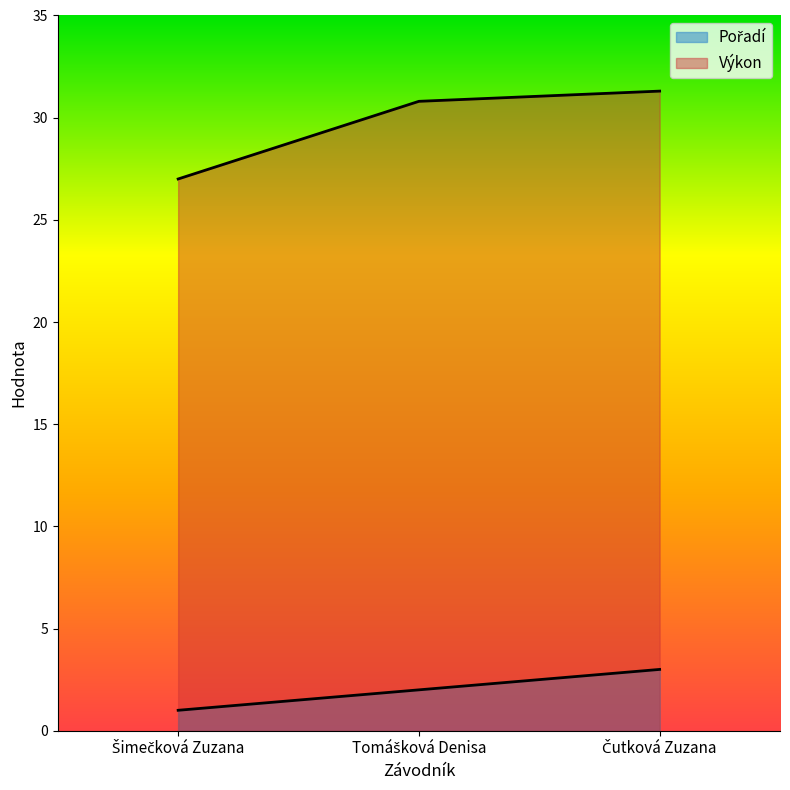

What is the difference between the maximum and minimum values in the Pořadí series?

2.0